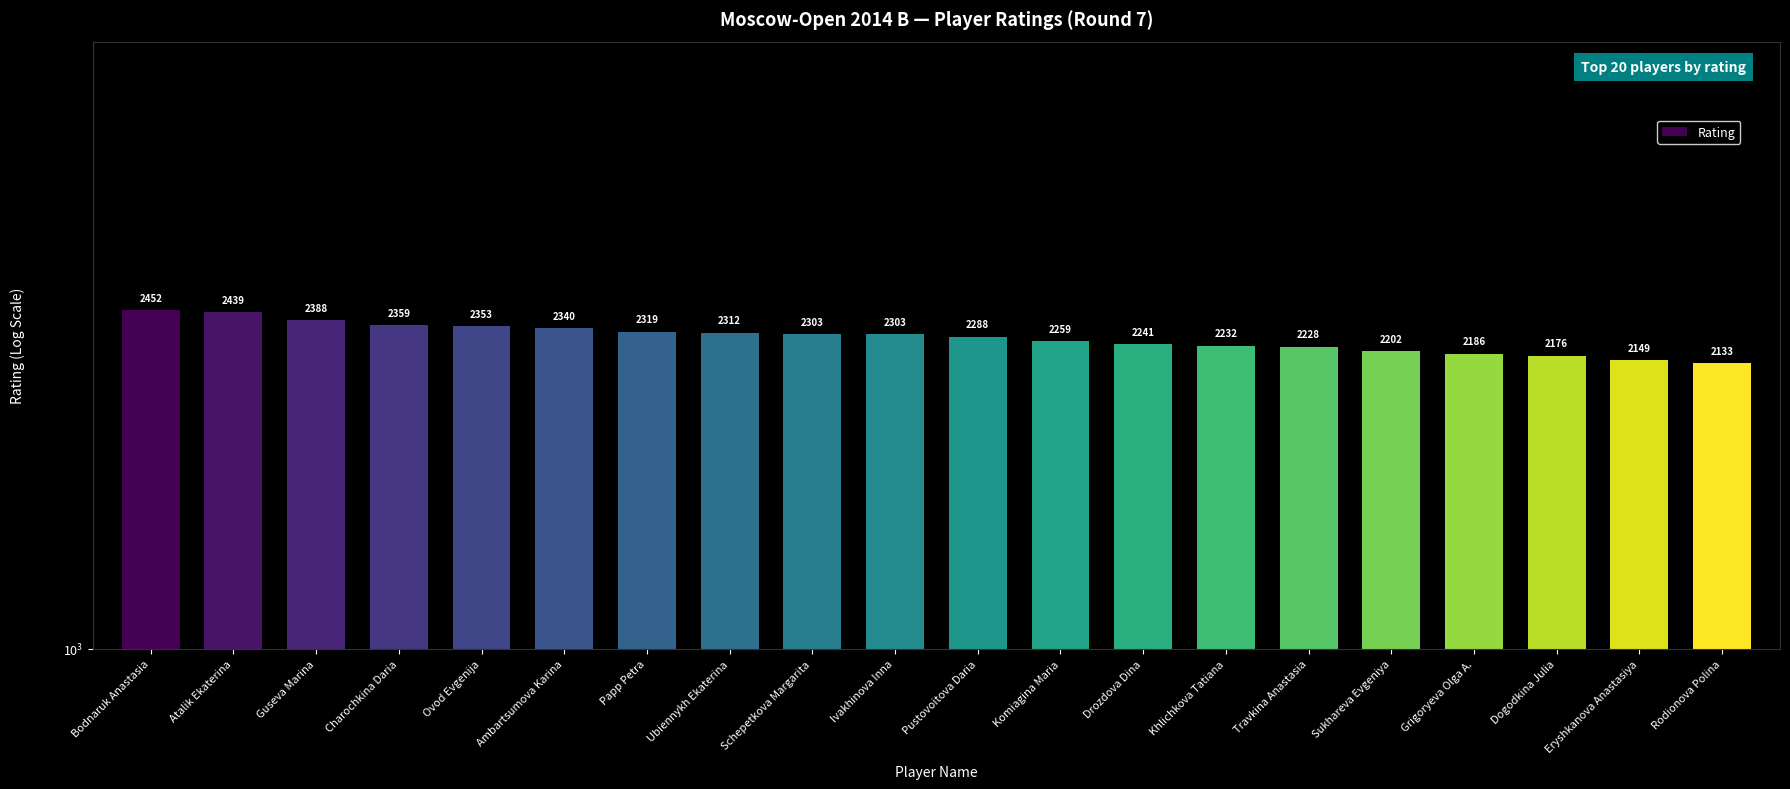

What is the change in value from Pustovoitova Daria to Drozdova Dina?

-47